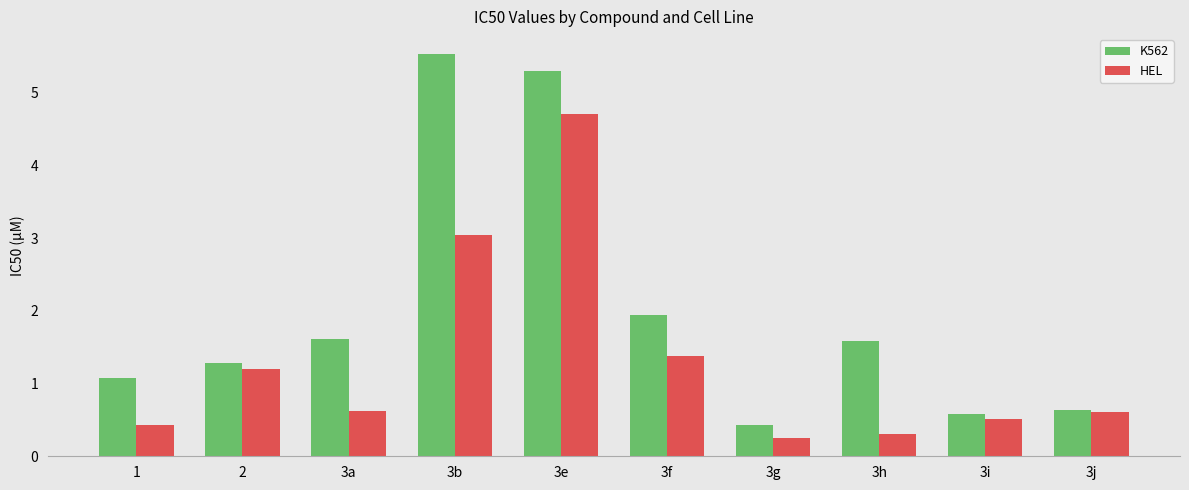

Reading left to right, list all the values displayed in this chart.

K562: 1.1	1.3	1.6	5.5	5.3	1.9	0.4	1.6	0.6	0.6
HEL: 0.4	1.2	0.6	3.0	4.7	1.4	0.2	0.3	0.5	0.6